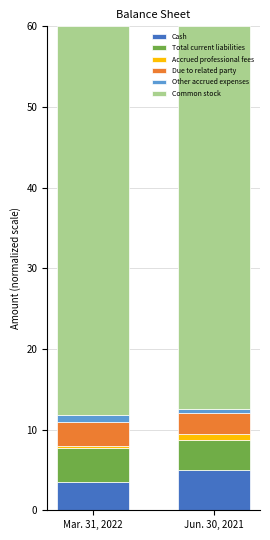

Is it true that Cash equals 7.1 at Jun. 30, 2021?

False